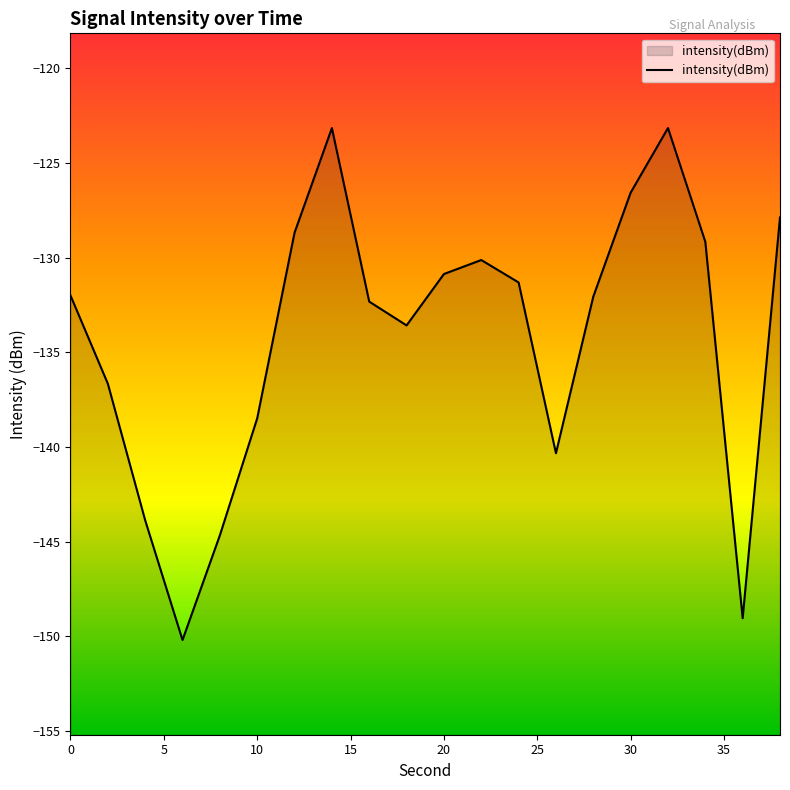

Is it true that the value at 30 is -48.3?

False